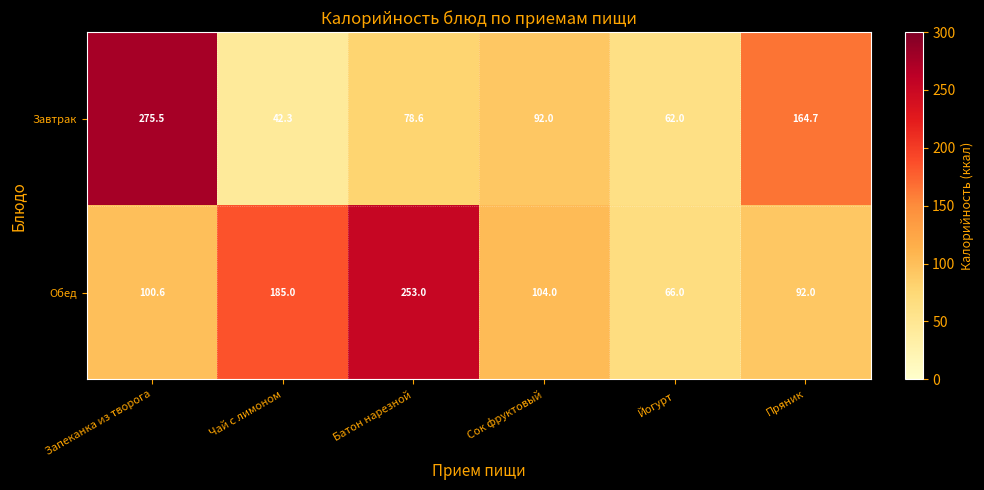

What is the difference between the maximum and minimum values in the Завтрак series?

233.2